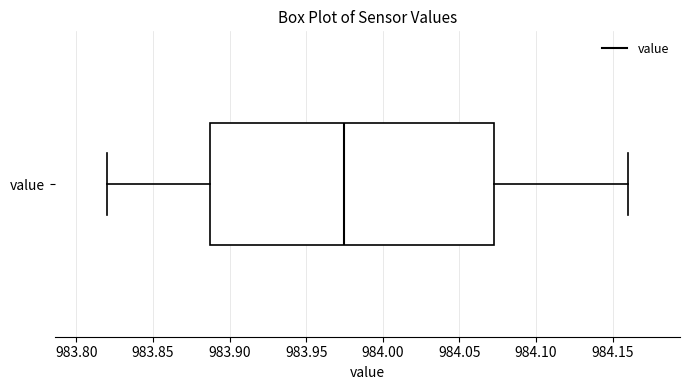

Read this box plot against the x-axis: the position of the median line, the range covered by the box, and the ends of both whiskers. The values are not printed on the chart, so give them approximately, as read against the axis.

median 983.975, box 983.890 to 984.075, whiskers 983.820 to 984.160